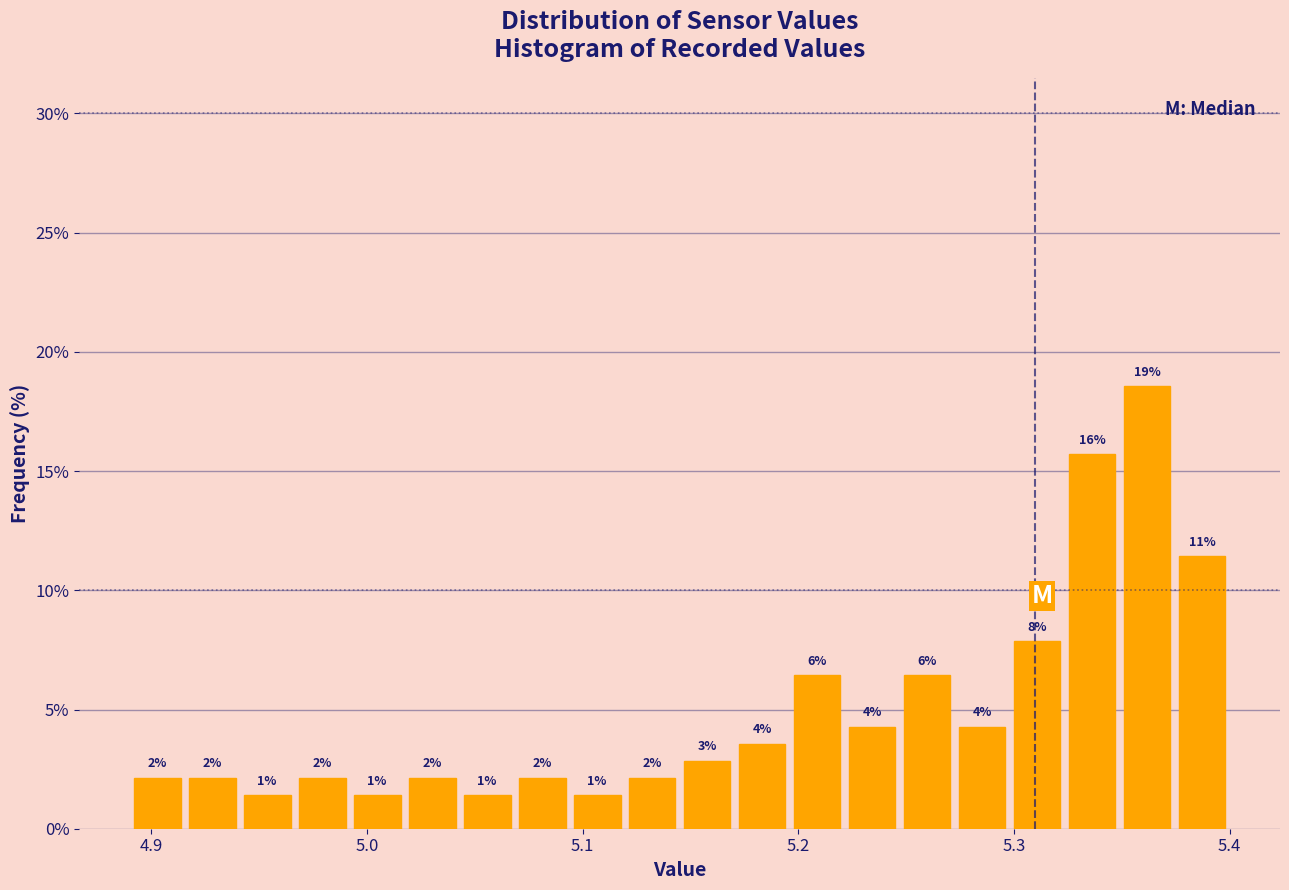

Around what value on the x-axis is the tallest bar? Give the approximate position of its centre, as read against the axis.

5.36